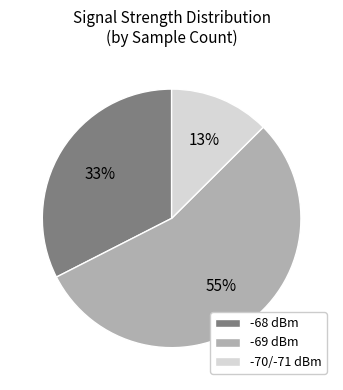

To the nearest percent, what is the average slice percentage?

33%